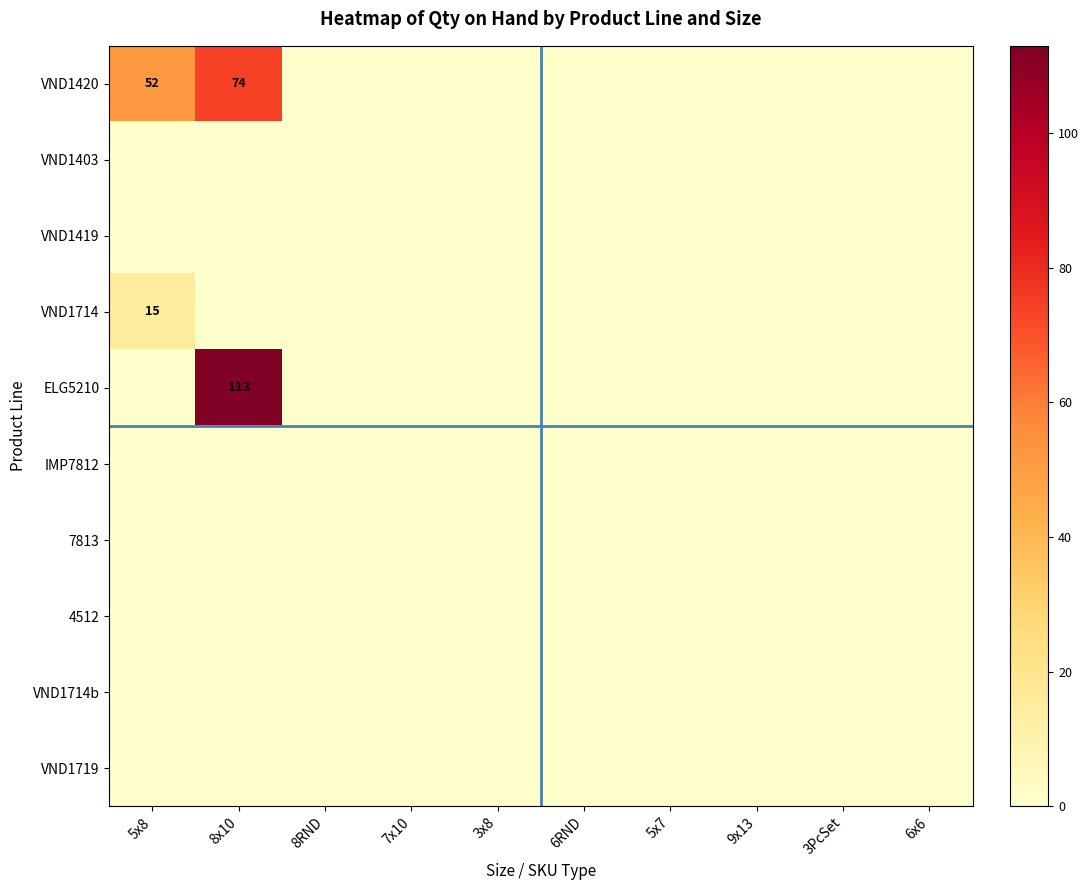

At which label is VND1714 closest to 7?

8x10